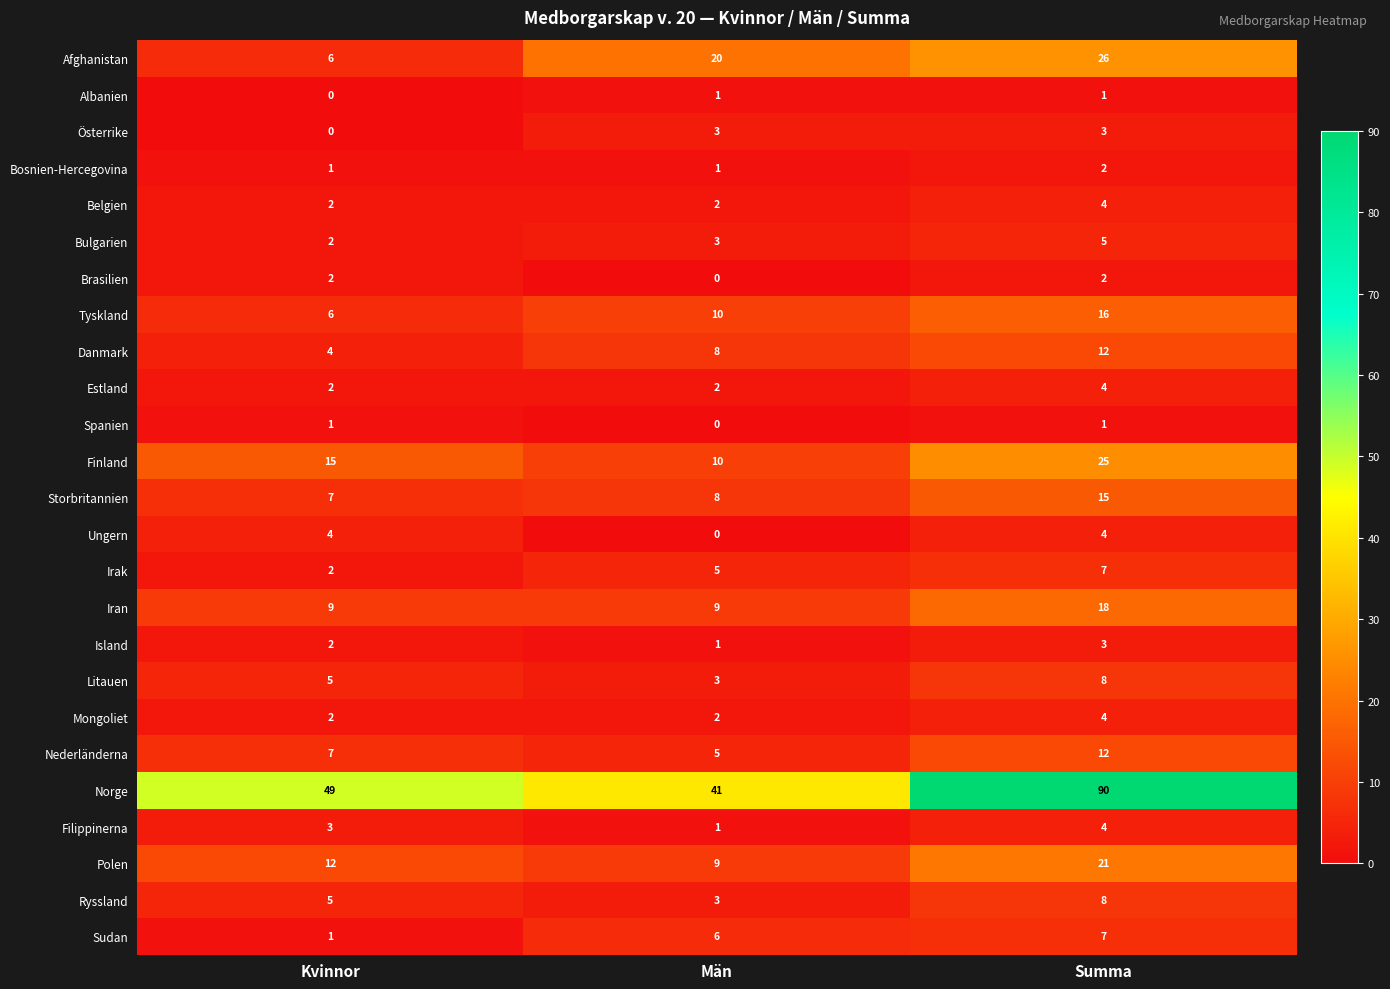

What is the difference between the highest and lowest values at Kvinnor?

49